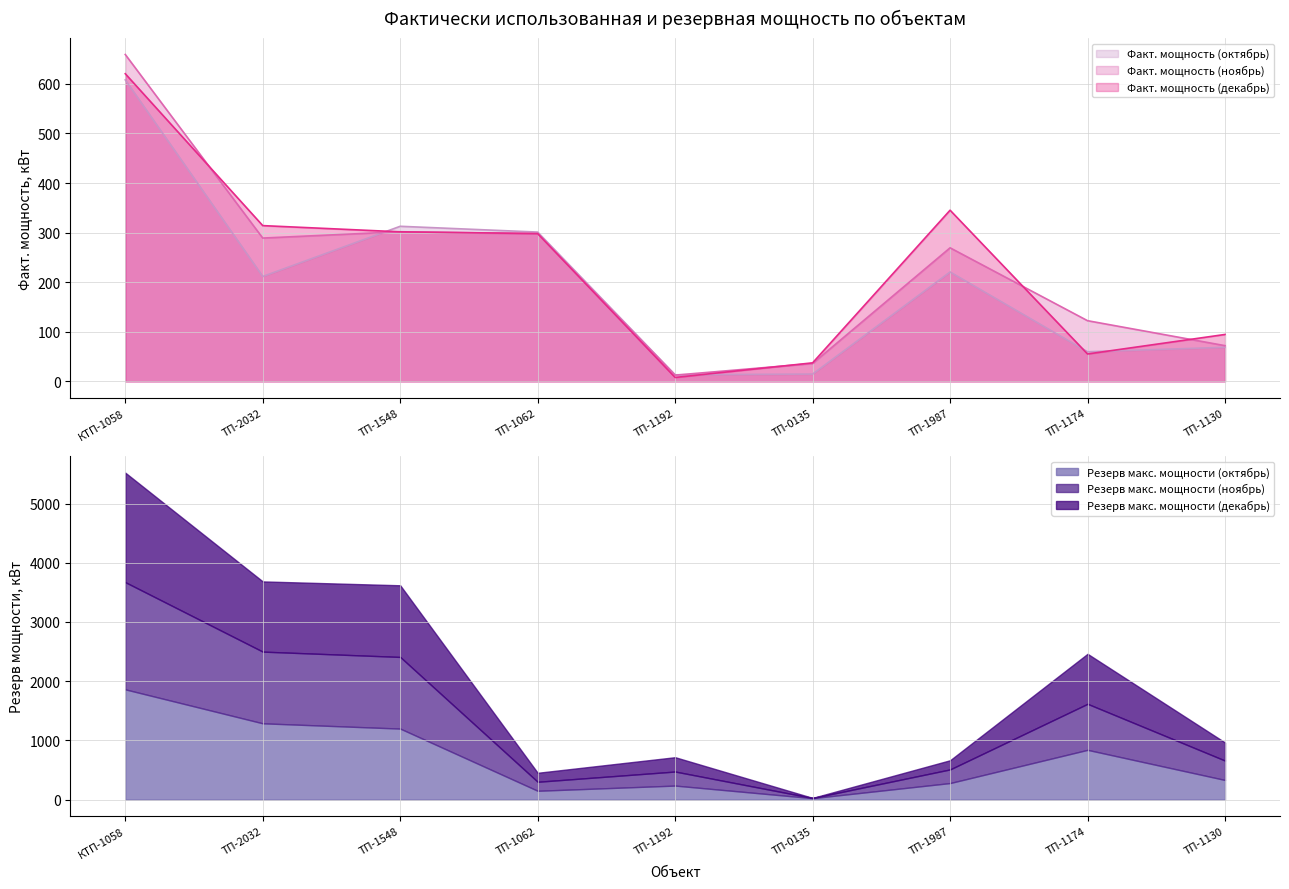

Which series has the largest total across all categories?

Факт. мощность (декабрь)